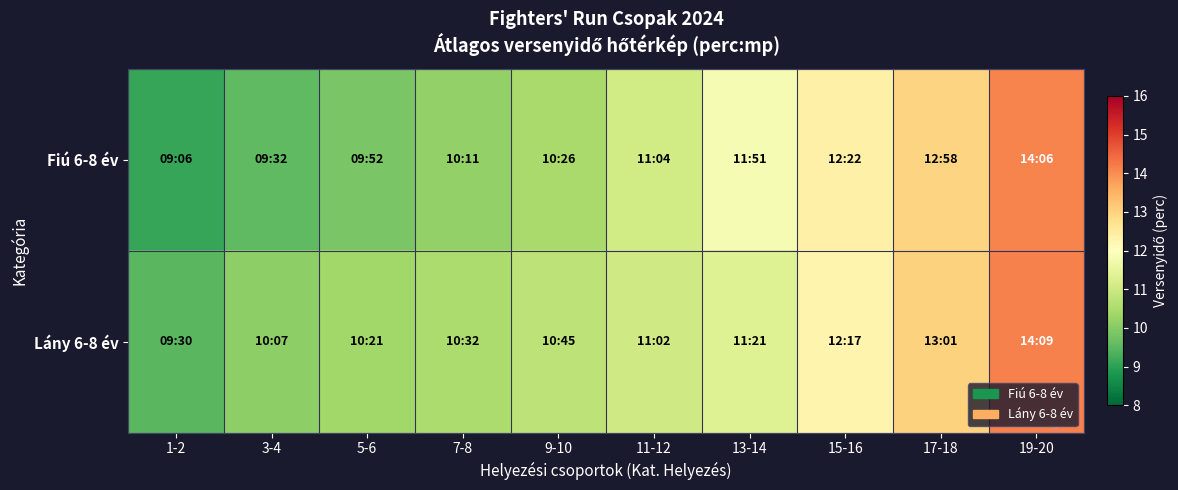

Reading left to right, list all the values displayed in this chart.

Fiú 6-8 év: 1-2=9.1	3-4=9.5	5-6=9.9	7-8=10.2	9-10=10.4	11-12=11.1	13-14=11.8	15-16=12.4	17-18=13.0	19-20=14.1
Lány 6-8 év: 1-2=9.5	3-4=10.1	5-6=10.3	7-8=10.5	9-10=10.8	11-12=11.0	13-14=11.3	15-16=12.3	17-18=13.0	19-20=14.2